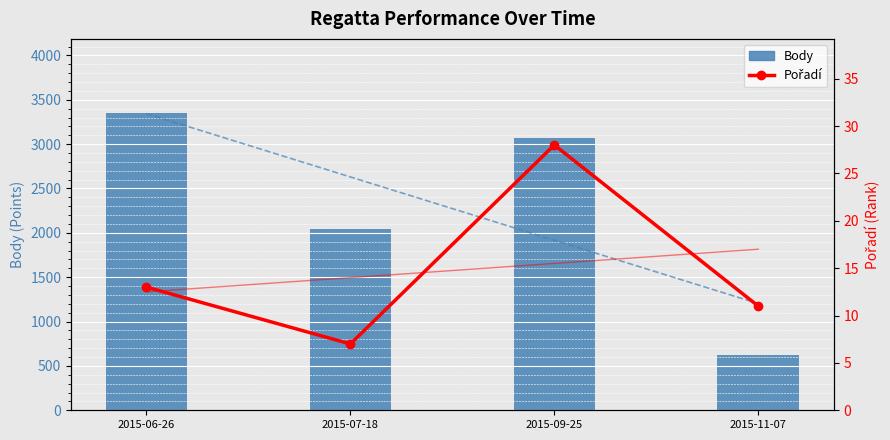

Rank the series at 2015-09-25 from lowest to highest value.

Pořadí, Body